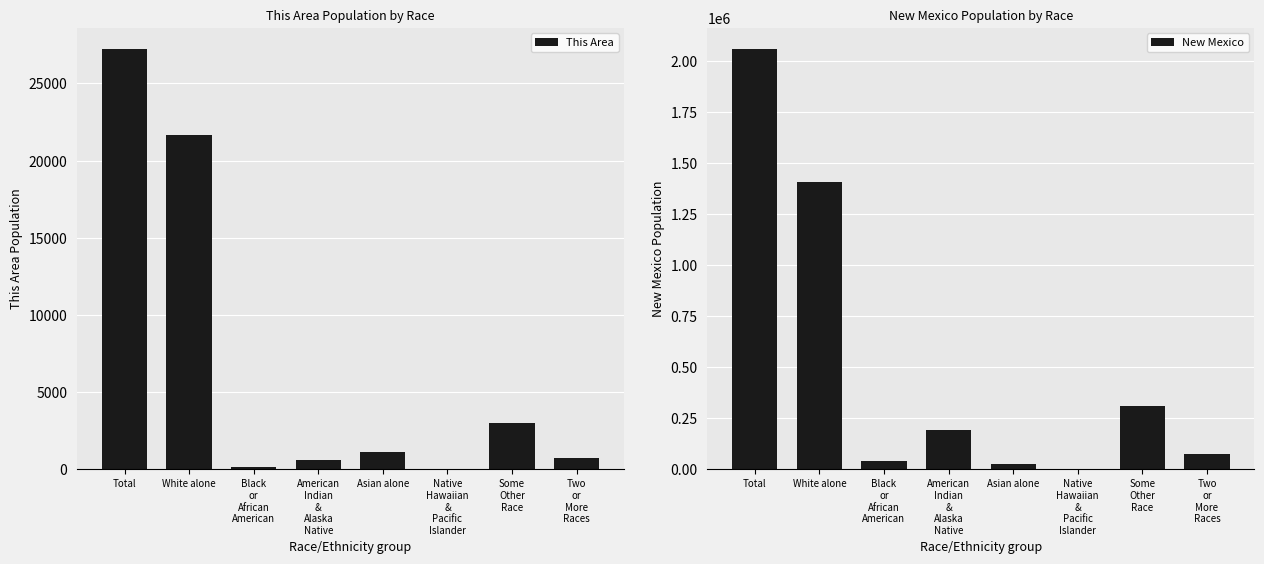

List the series in order of their peak value, highest first.

New Mexico, This Area